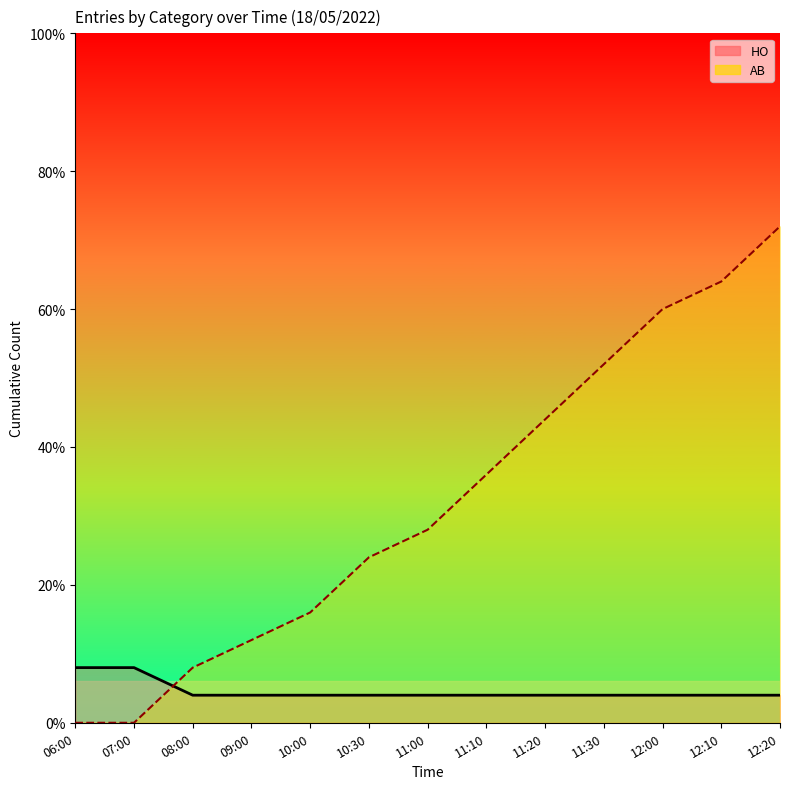

The value of AB_line at 12:00 is 15. True or false?

True